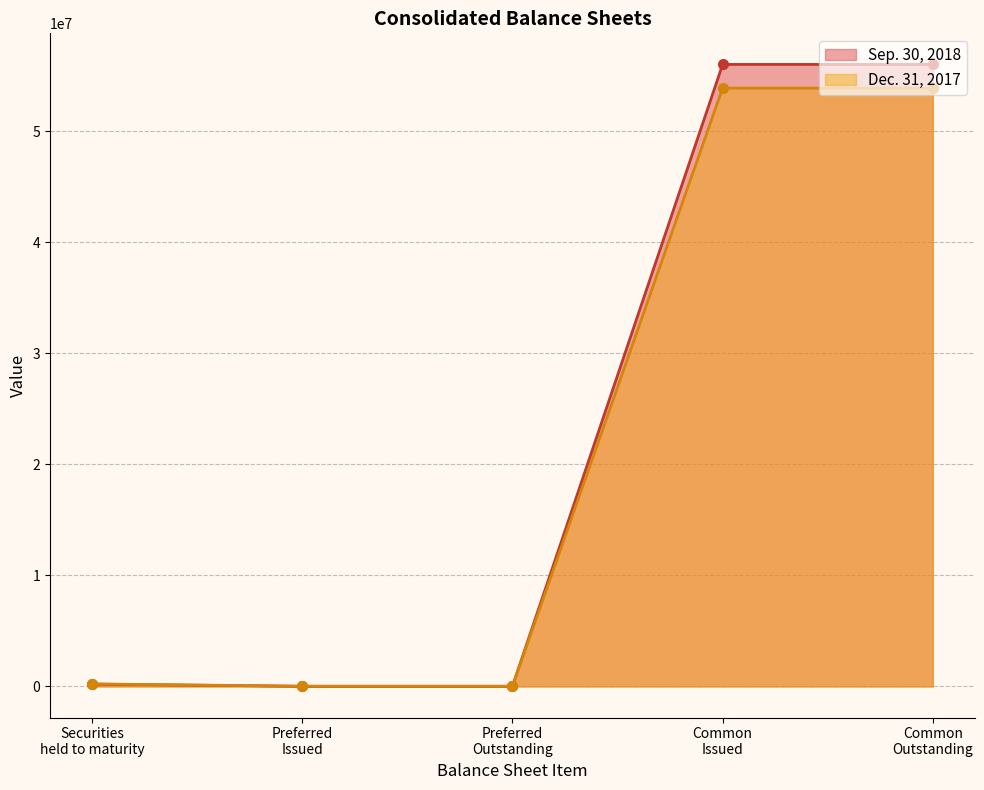

Rank the series by their average value, from lowest to highest.

Dec. 31, 2017, Sep. 30, 2018